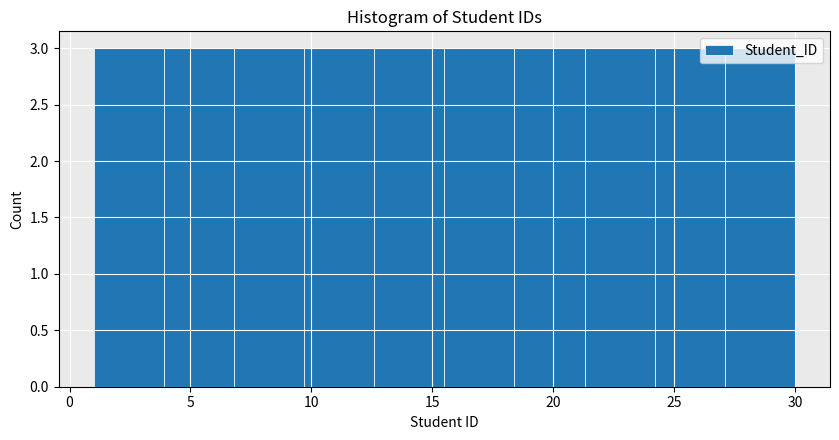

Reading left to right, list every bar in this chart as the range it spans on the x-axis followed by its height. Neither the bar edges nor the heights are printed on the chart, so give them approximately, as read against the axes.

1.0 to 3.9: 3
3.9 to 6.8: 3
6.8 to 9.7: 3
9.7 to 12.6: 3
12.6 to 15.5: 3
15.5 to 18.4: 3
18.4 to 21.3: 3
21.3 to 24.2: 3
24.2 to 27.1: 3
27.1 to 30.0: 3